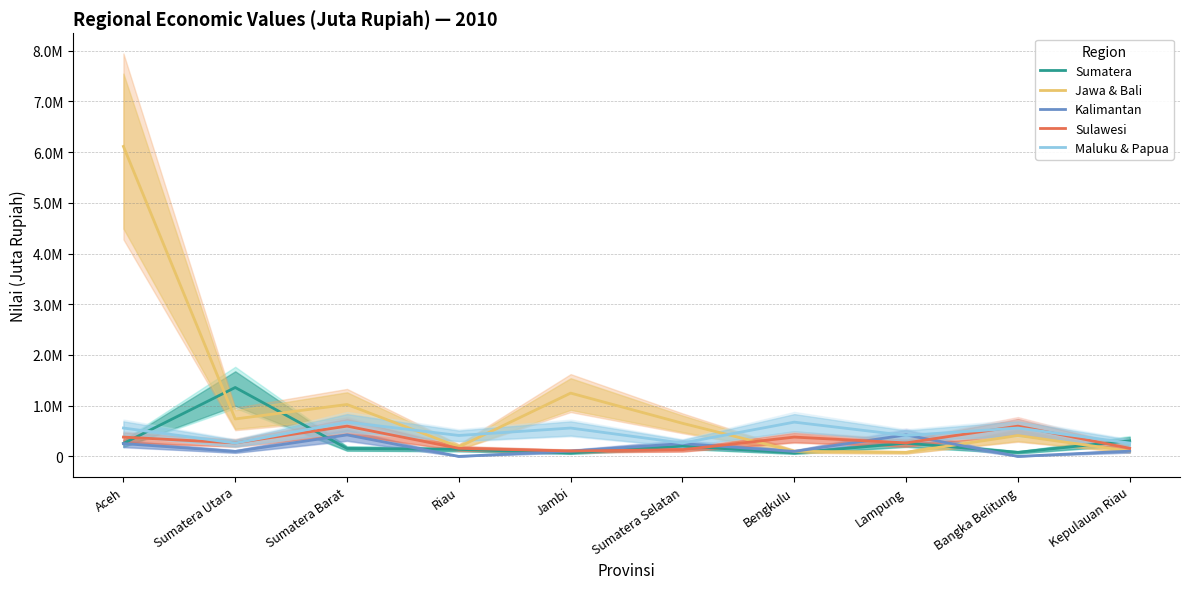

True or false: Maluku & Papua and Kalimantan cross at least once.

True